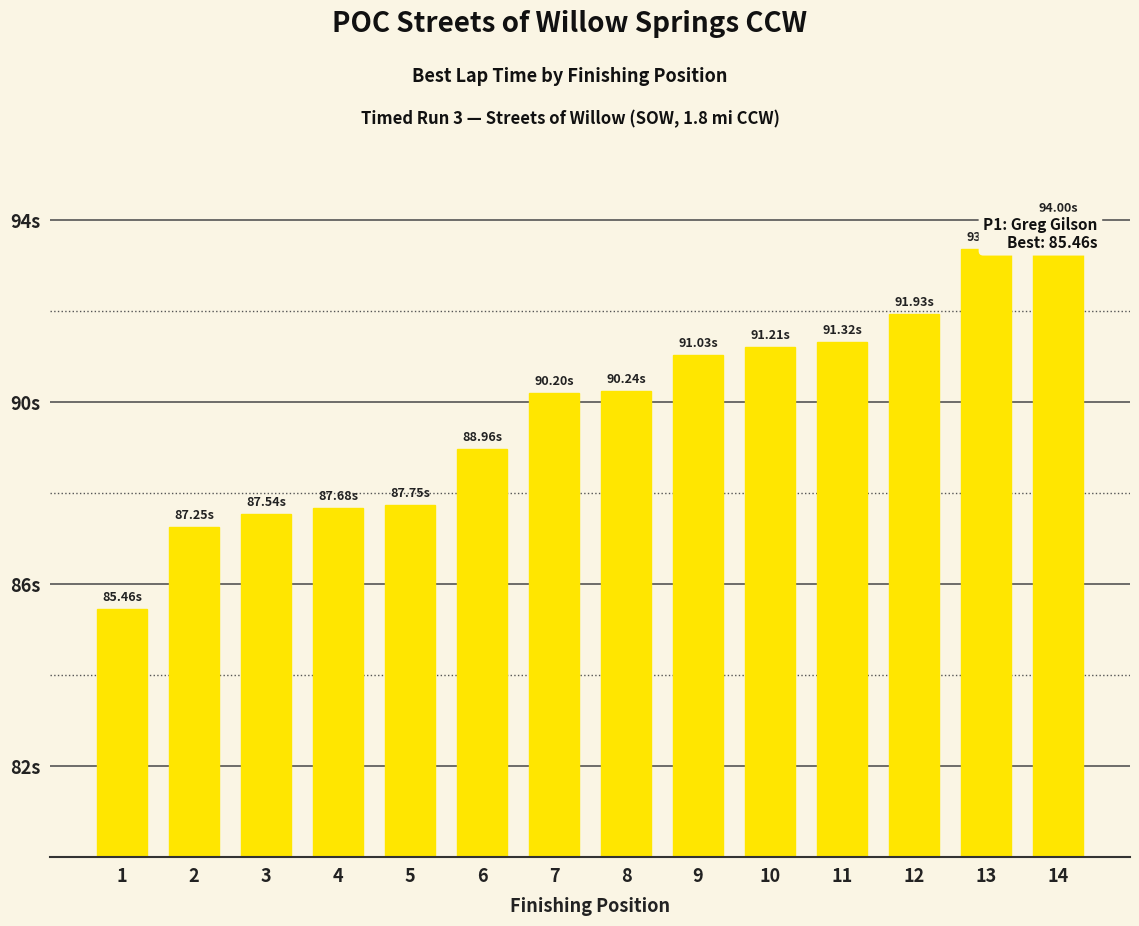

What is the greatest value displayed?

94.0